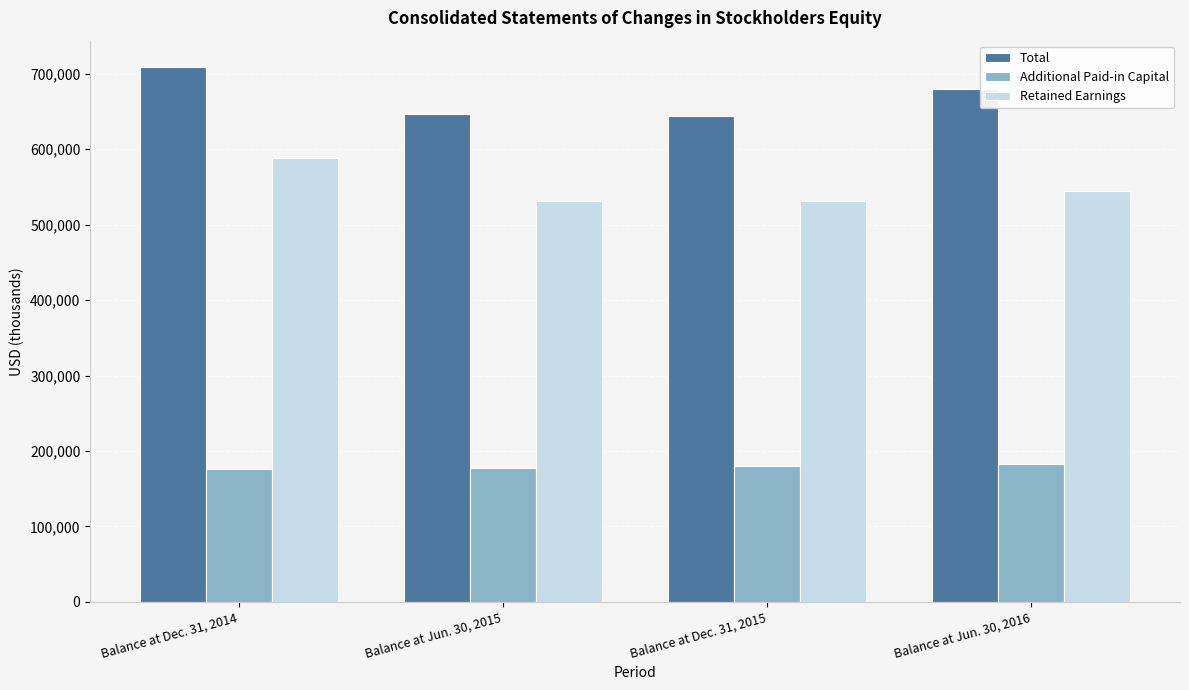

The Total series shows 680035 at Balance at Jun. 30, 2016. True or false?

True